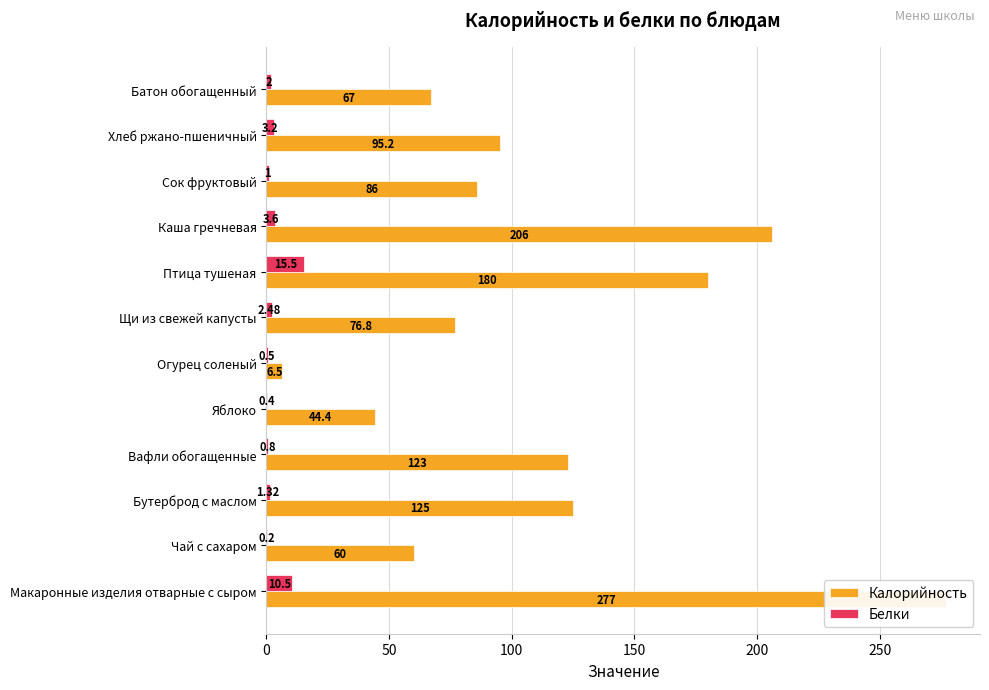

Read the Калорийность value at Каша гречневая.

206.0